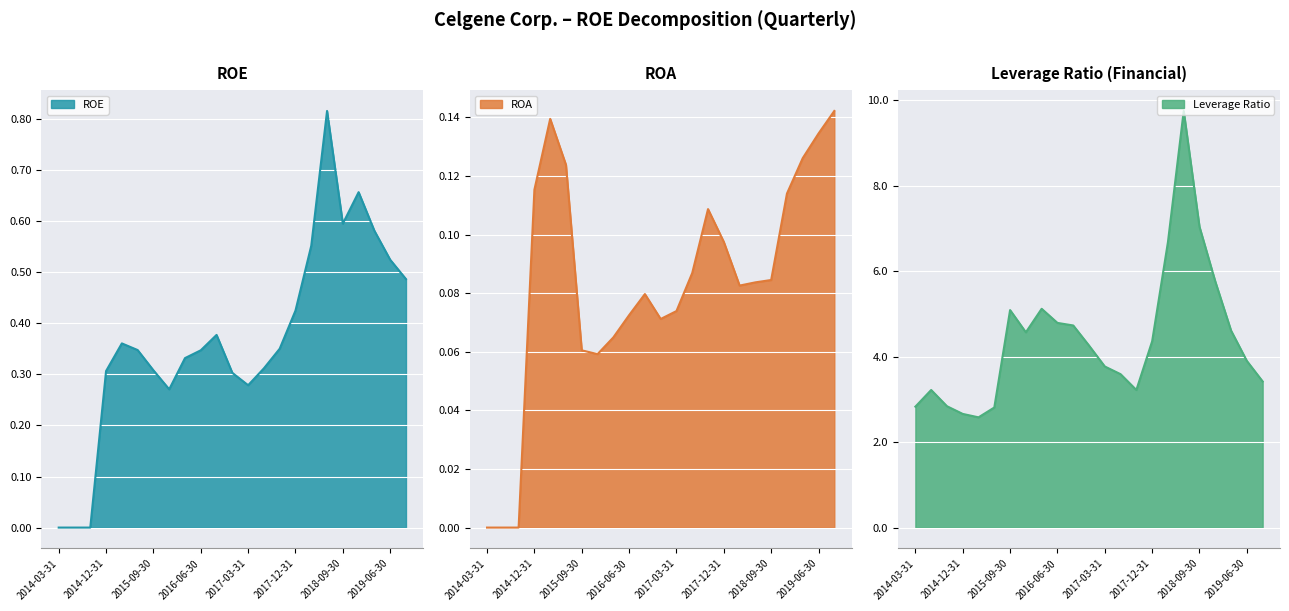

True or false: ROE has more than 1 points higher than both neighbors.

True